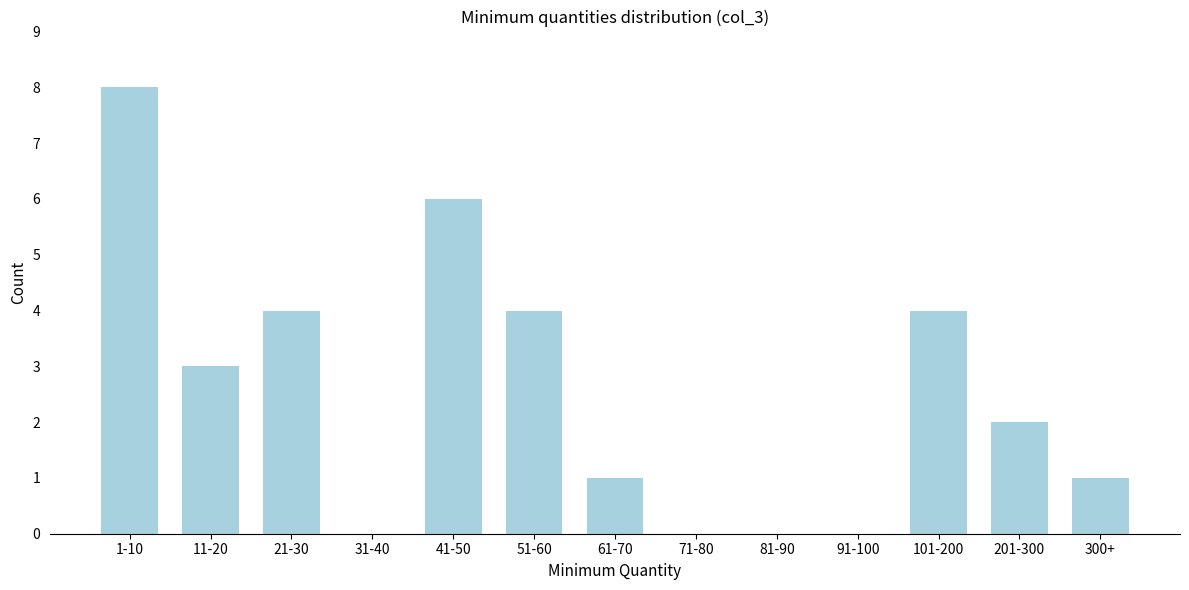

Reading right to left, transcribe all the data shown in this chart.

300+=1	201-300=2	101-200=4	91-100=0	81-90=0	71-80=0	61-70=1	51-60=4	41-50=6	31-40=0	21-30=4	11-20=3	1-10=8